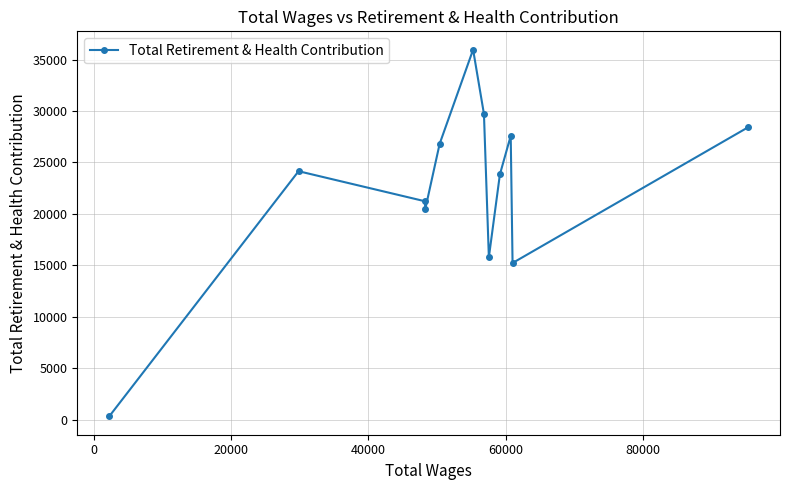

What is the difference between the second highest and minimum values?

29385